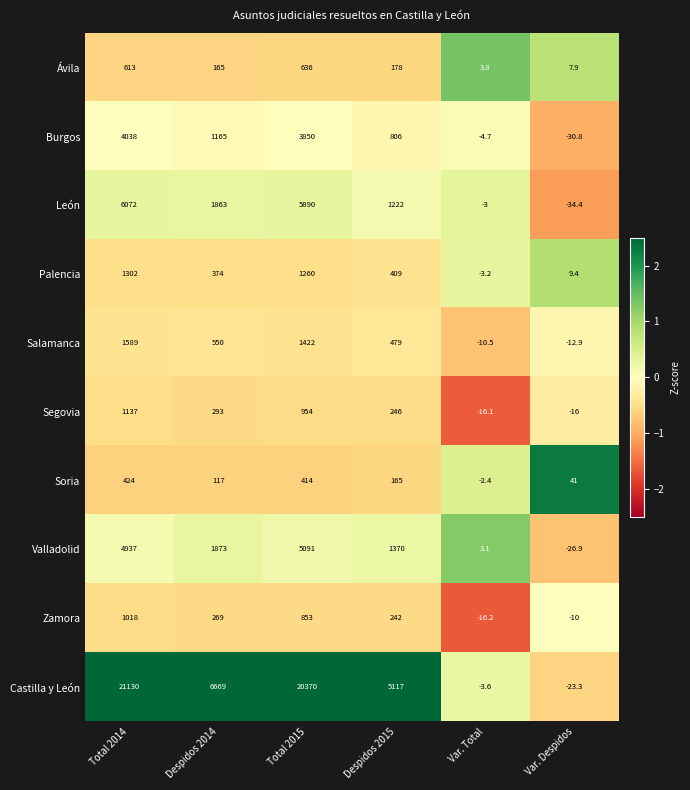

Rank the series by their maximum value, from lowest to highest.

Soria, Ávila, Zamora, Segovia, Palencia, Salamanca, Burgos, Valladolid, León, Castilla y León